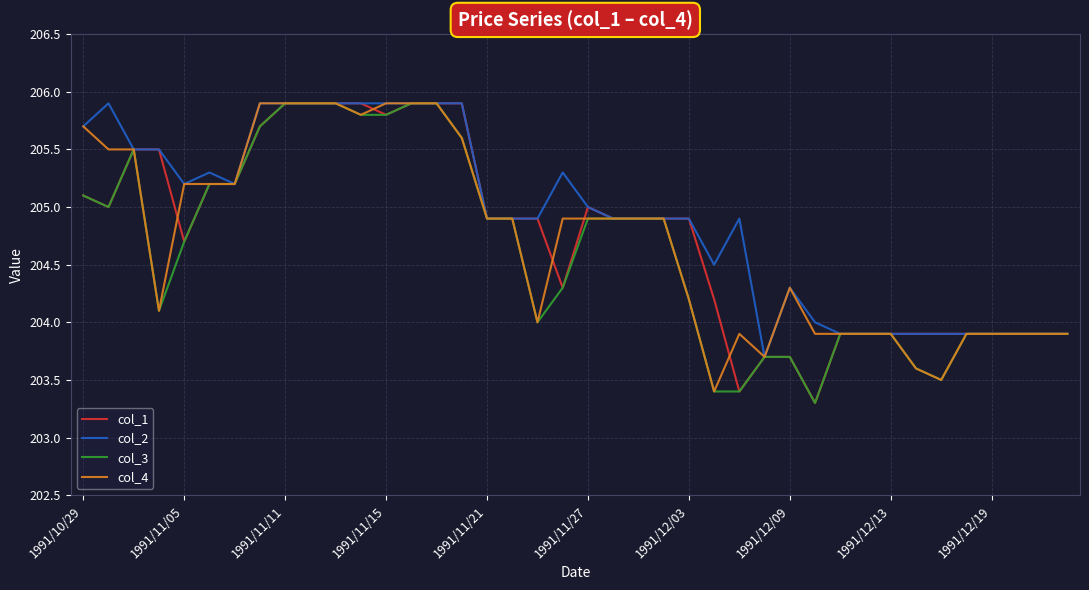

What are all the series names shown in the legend?

col_1, col_2, col_3, col_4